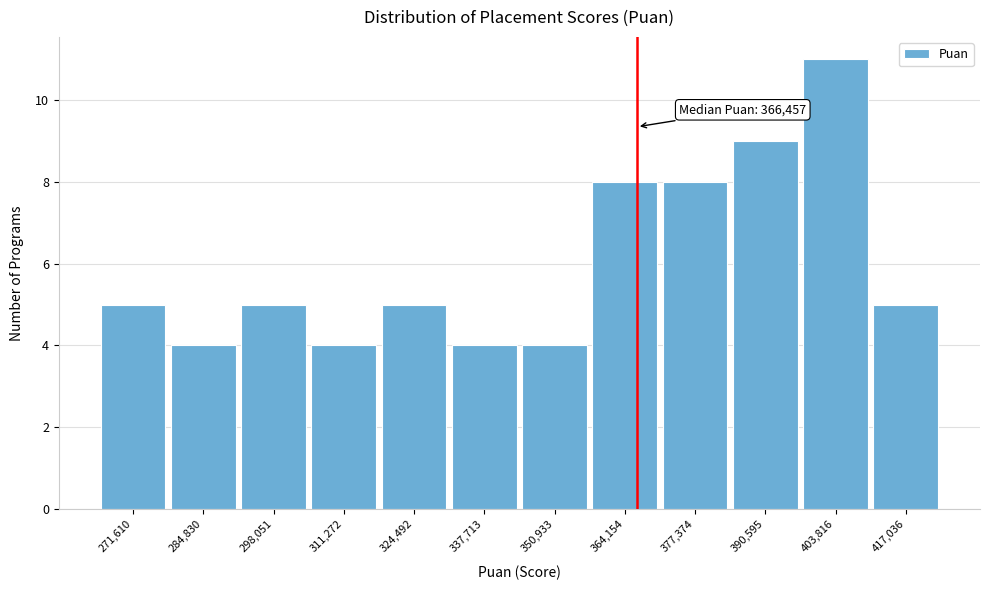

Which range on the x-axis has the tallest bar?

398000 to 410000